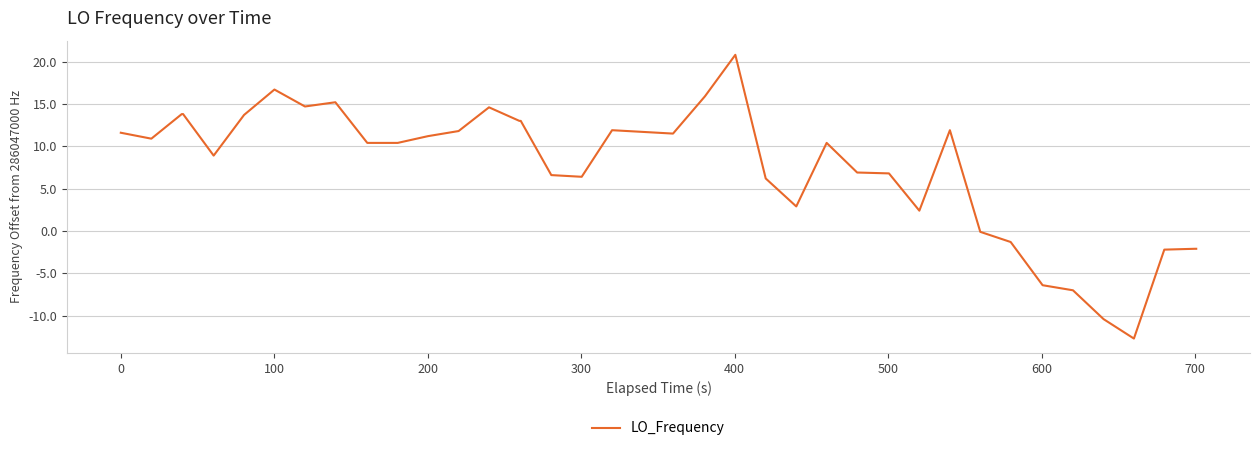

What is the difference between the maximum and minimum values?

33.5